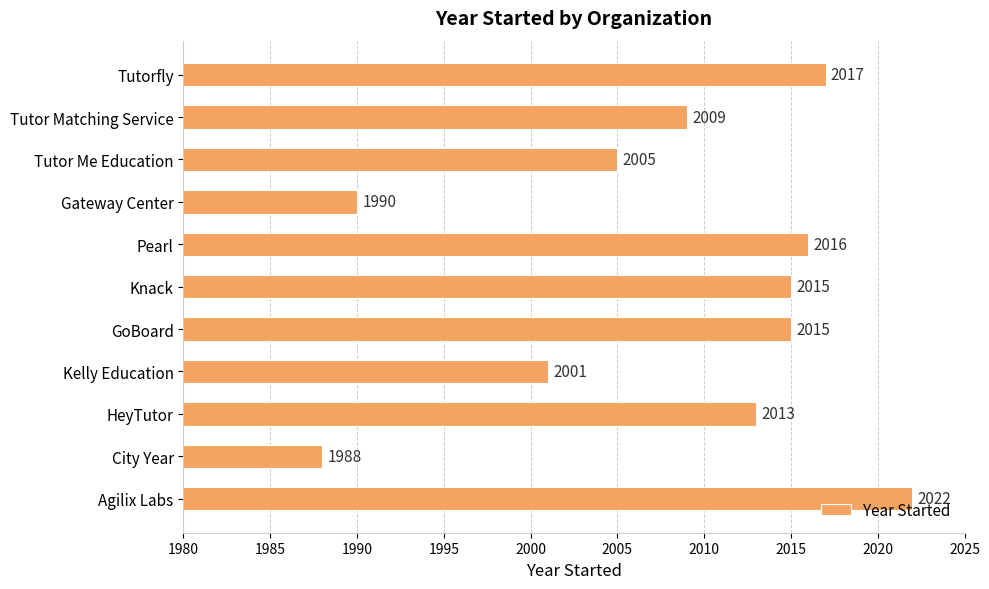

True or false: the data shows 2016 at Pearl.

True